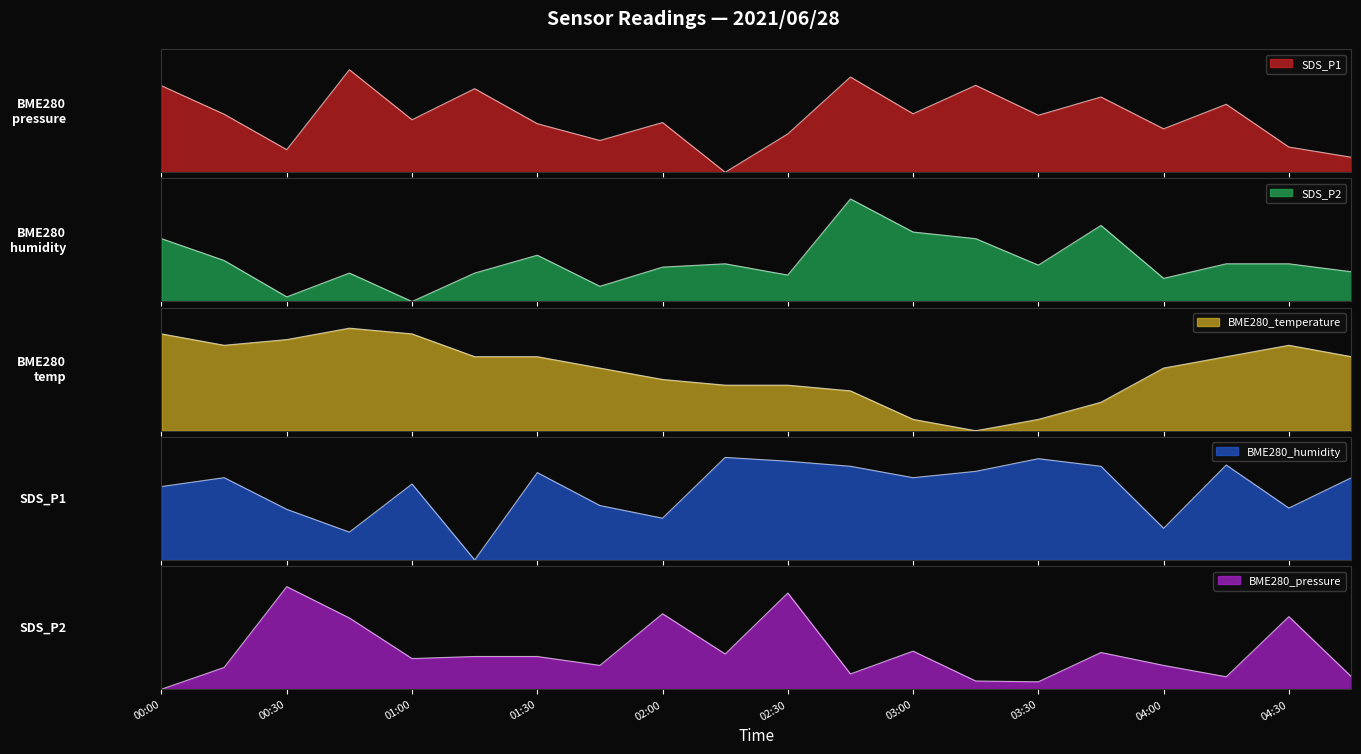

At 01:00, list the series in order from largest to smallest.

BME280_temperature, BME280_humidity, SDS_P1, BME280_pressure, SDS_P2